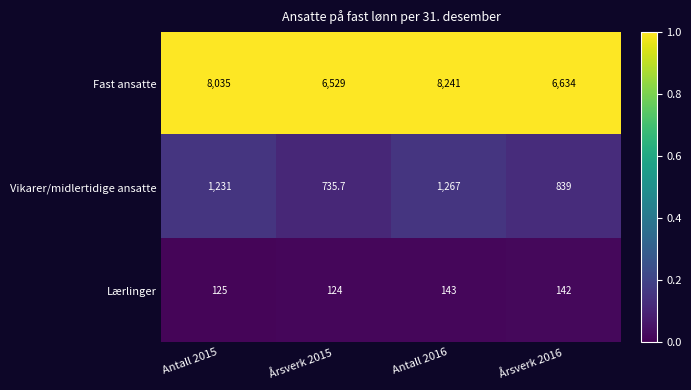

Is it true that Fast ansatte equals 8241.0 at Antall 2016?

True